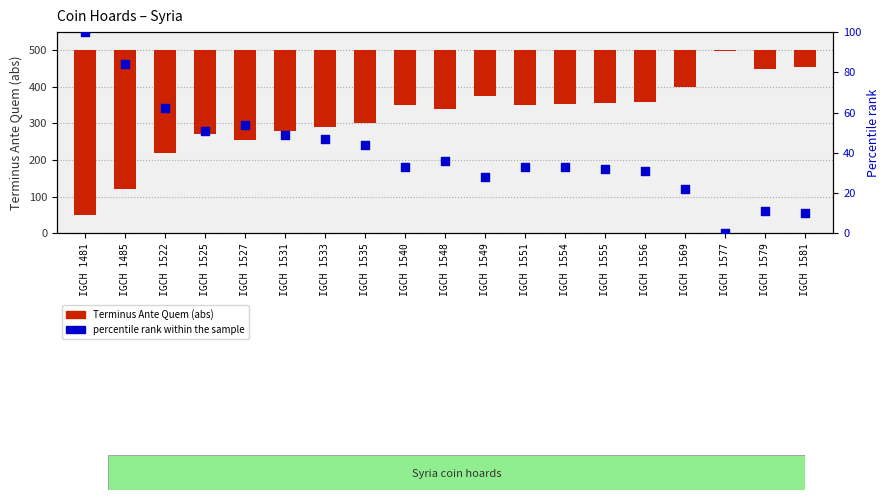

At how many categories does at least one series exceed 389?

1